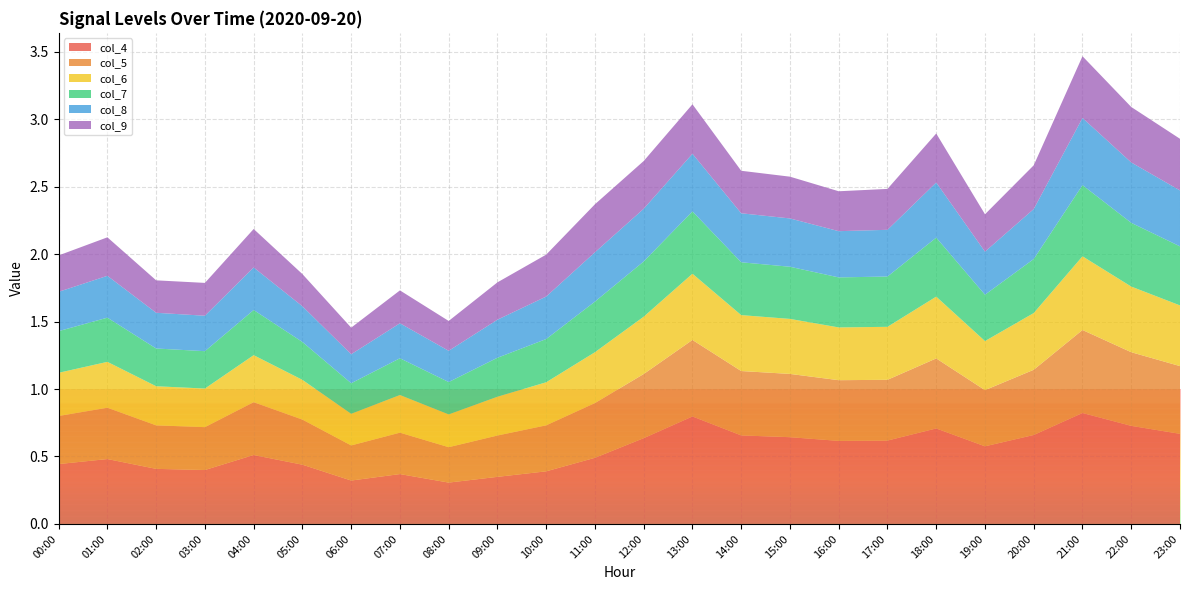

Reading left to right, what are all the values shown in this chart?

col_4: 00:00=0.4	01:00=0.5	02:00=0.4	03:00=0.4	04:00=0.5	05:00=0.4	06:00=0.3	07:00=0.4	08:00=0.3	09:00=0.3	10:00=0.4	11:00=0.5	12:00=0.6	13:00=0.8	14:00=0.7	15:00=0.6	16:00=0.6	17:00=0.6	18:00=0.7	19:00=0.6	20:00=0.7	21:00=0.8	22:00=0.7	23:00=0.7
col_5: 00:00=0.4	01:00=0.4	02:00=0.3	03:00=0.3	04:00=0.4	05:00=0.3	06:00=0.3	07:00=0.3	08:00=0.3	09:00=0.3	10:00=0.3	11:00=0.4	12:00=0.5	13:00=0.6	14:00=0.5	15:00=0.5	16:00=0.4	17:00=0.5	18:00=0.5	19:00=0.4	20:00=0.5	21:00=0.6	22:00=0.5	23:00=0.5
col_6: 00:00=0.3	01:00=0.3	02:00=0.3	03:00=0.3	04:00=0.3	05:00=0.3	06:00=0.2	07:00=0.3	08:00=0.2	09:00=0.3	10:00=0.3	11:00=0.4	12:00=0.4	13:00=0.5	14:00=0.4	15:00=0.4	16:00=0.4	17:00=0.4	18:00=0.5	19:00=0.4	20:00=0.4	21:00=0.5	22:00=0.5	23:00=0.4
col_7: 00:00=0.3	01:00=0.3	02:00=0.3	03:00=0.3	04:00=0.3	05:00=0.3	06:00=0.2	07:00=0.3	08:00=0.2	09:00=0.3	10:00=0.3	11:00=0.4	12:00=0.4	13:00=0.5	14:00=0.4	15:00=0.4	16:00=0.4	17:00=0.4	18:00=0.4	19:00=0.3	20:00=0.4	21:00=0.5	22:00=0.5	23:00=0.4
col_8: 00:00=0.3	01:00=0.3	02:00=0.3	03:00=0.3	04:00=0.3	05:00=0.3	06:00=0.2	07:00=0.3	08:00=0.2	09:00=0.3	10:00=0.3	11:00=0.4	12:00=0.4	13:00=0.4	14:00=0.4	15:00=0.4	16:00=0.3	17:00=0.3	18:00=0.4	19:00=0.3	20:00=0.4	21:00=0.5	22:00=0.4	23:00=0.4
col_9: 00:00=0.3	01:00=0.3	02:00=0.2	03:00=0.2	04:00=0.3	05:00=0.2	06:00=0.2	07:00=0.2	08:00=0.2	09:00=0.3	10:00=0.3	11:00=0.4	12:00=0.4	13:00=0.4	14:00=0.3	15:00=0.3	16:00=0.3	17:00=0.3	18:00=0.4	19:00=0.3	20:00=0.3	21:00=0.5	22:00=0.4	23:00=0.4